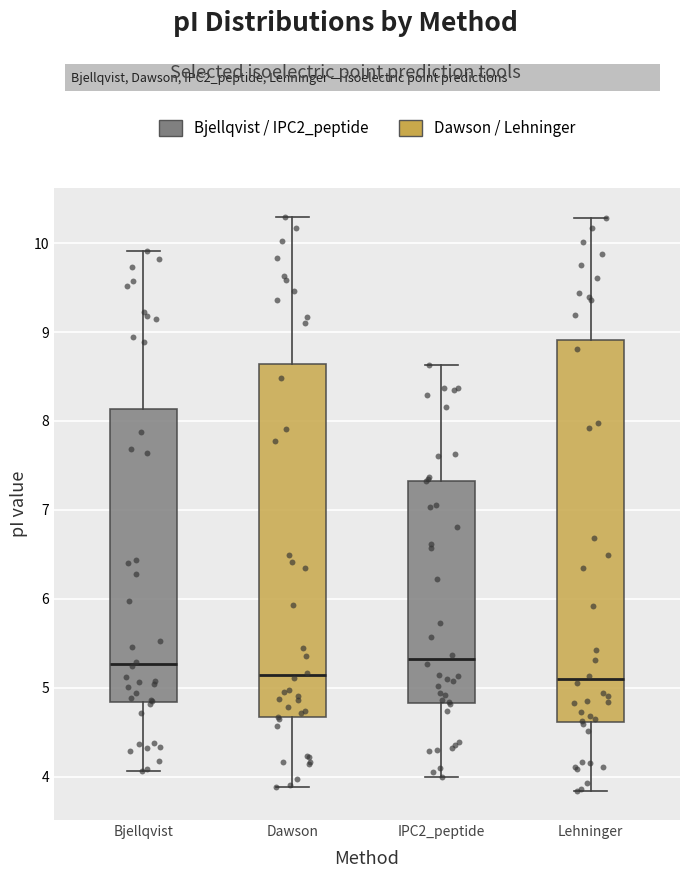

Reading left to right, transcribe this box plot: for each box, give where its median line is, the range the box spans, and where its two whiskers end, as read against the y-axis. The values are not printed on the chart, so give them approximately, as read against the axis.

Bjellqvist: median 5.3, box 4.8 to 8.1, whiskers 4.1 to 9.9
Dawson: median 5.1, box 4.7 to 8.6, whiskers 3.9 to 10.3
IPC2_peptide: median 5.3, box 4.8 to 7.3, whiskers 4.0 to 8.6
Lehninger: median 5.1, box 4.6 to 8.9, whiskers 3.8 to 10.3